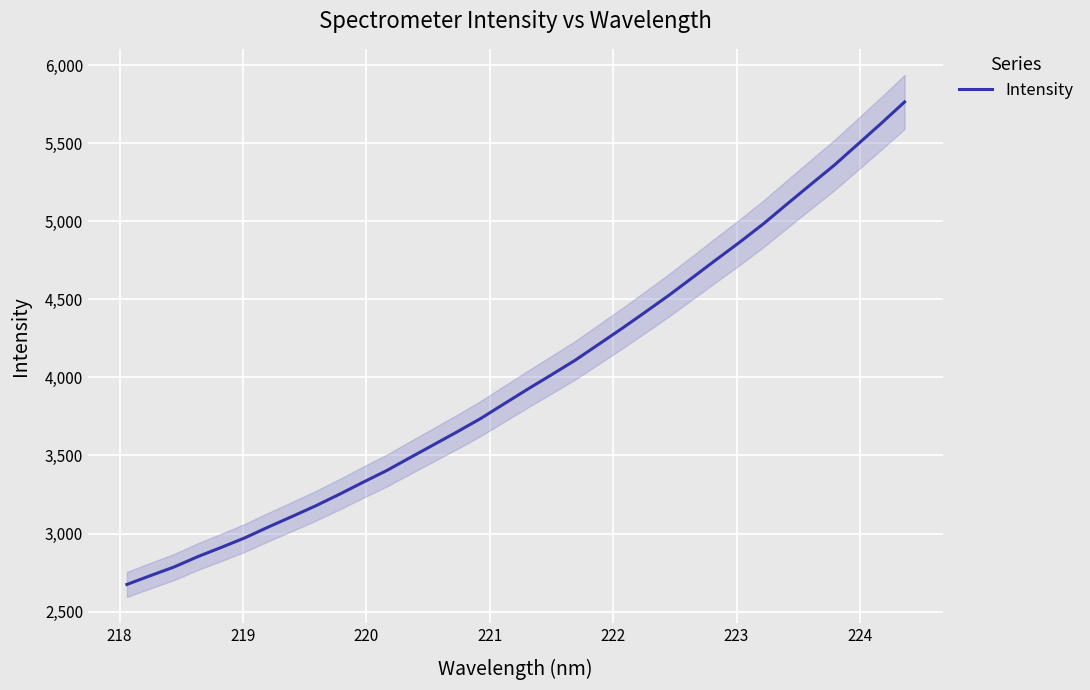

Reading left to right, list all the values displayed in this chart.

2673.7	2730.4	2785.6	2851.6	2911.0	2972.2	3041.9	3108.9	3177.0	3250.6	3327.3	3402.0	3485.4	3568.0	3650.9	3736.5	3830.9	3924.8	4016.0	4108.6	4210.8	4313.3	4419.3	4526.7	4639.9	4753.9	4866.1	4983.0	5109.0	5233.5	5357.1	5491.1	5625.5	5763.7